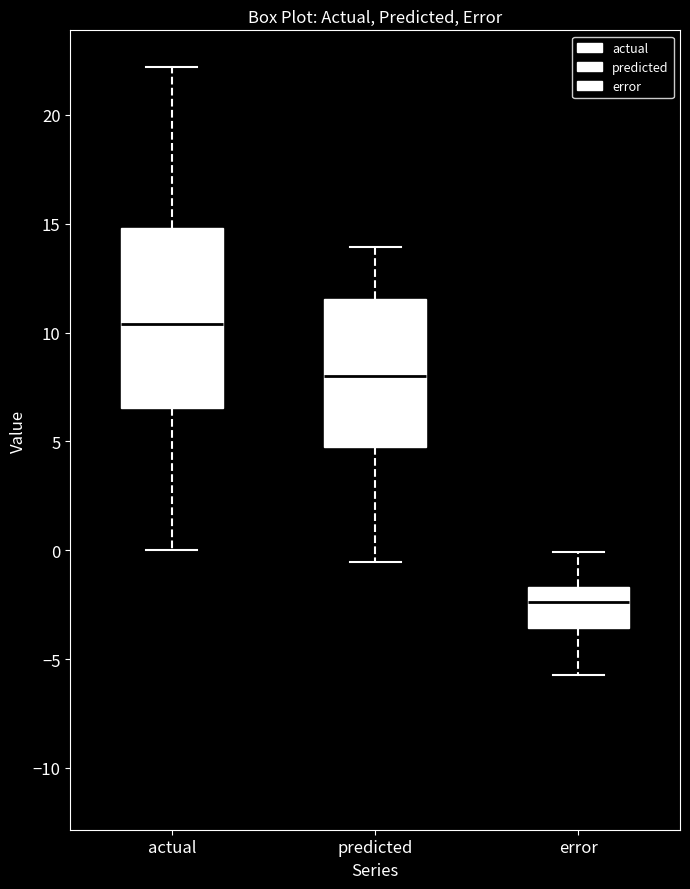

Comparing the boxes themselves (not the whiskers), which one is the tallest?

actual